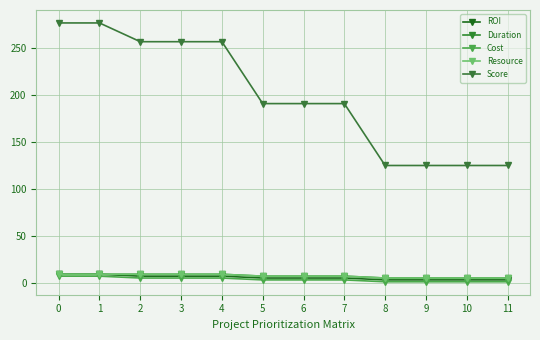

Is this an area chart (filled region under the line)?

No